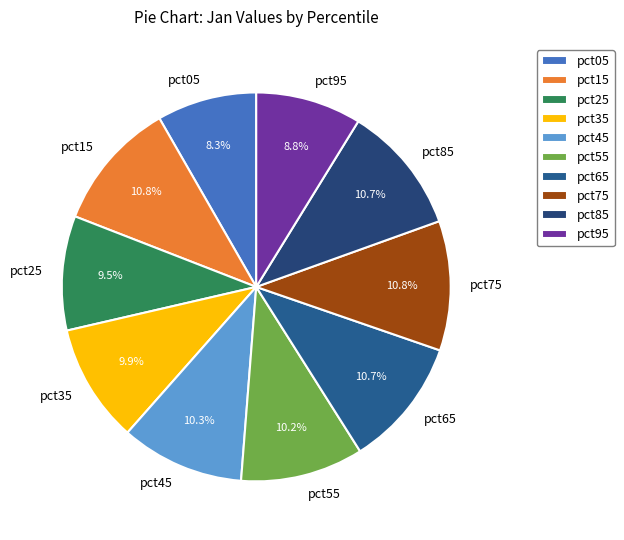

Is the sum of pct45 and pct75 greater than half?

No